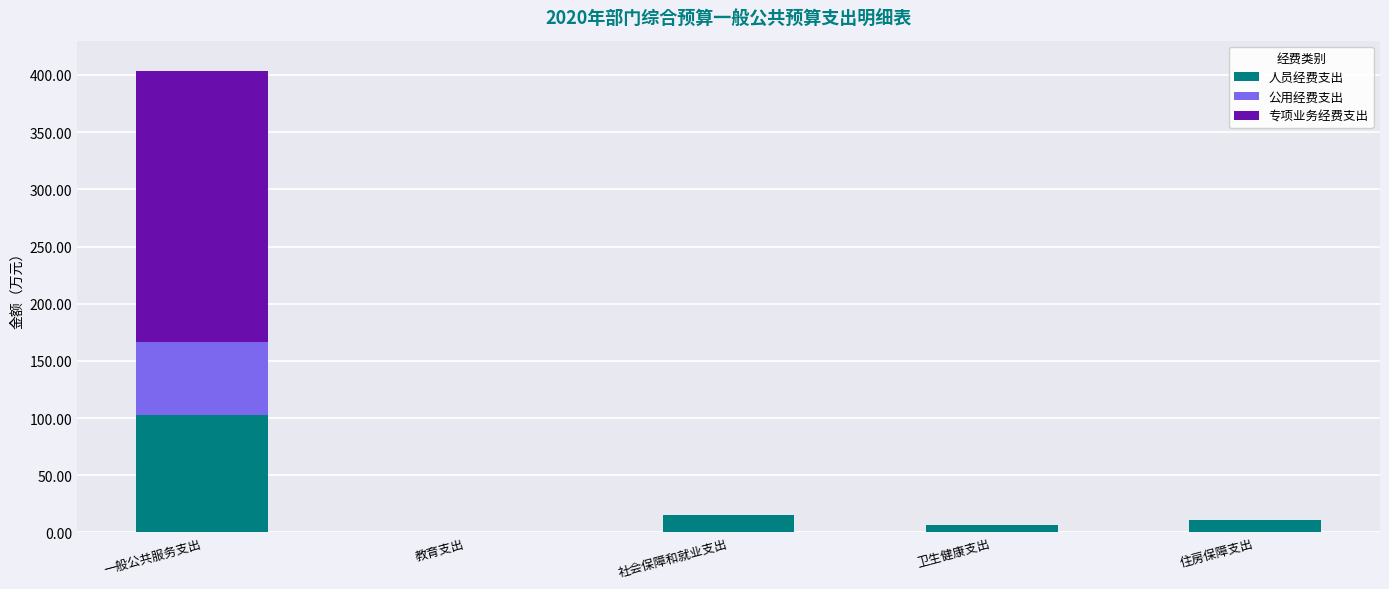

How many series are shown in this chart?

3